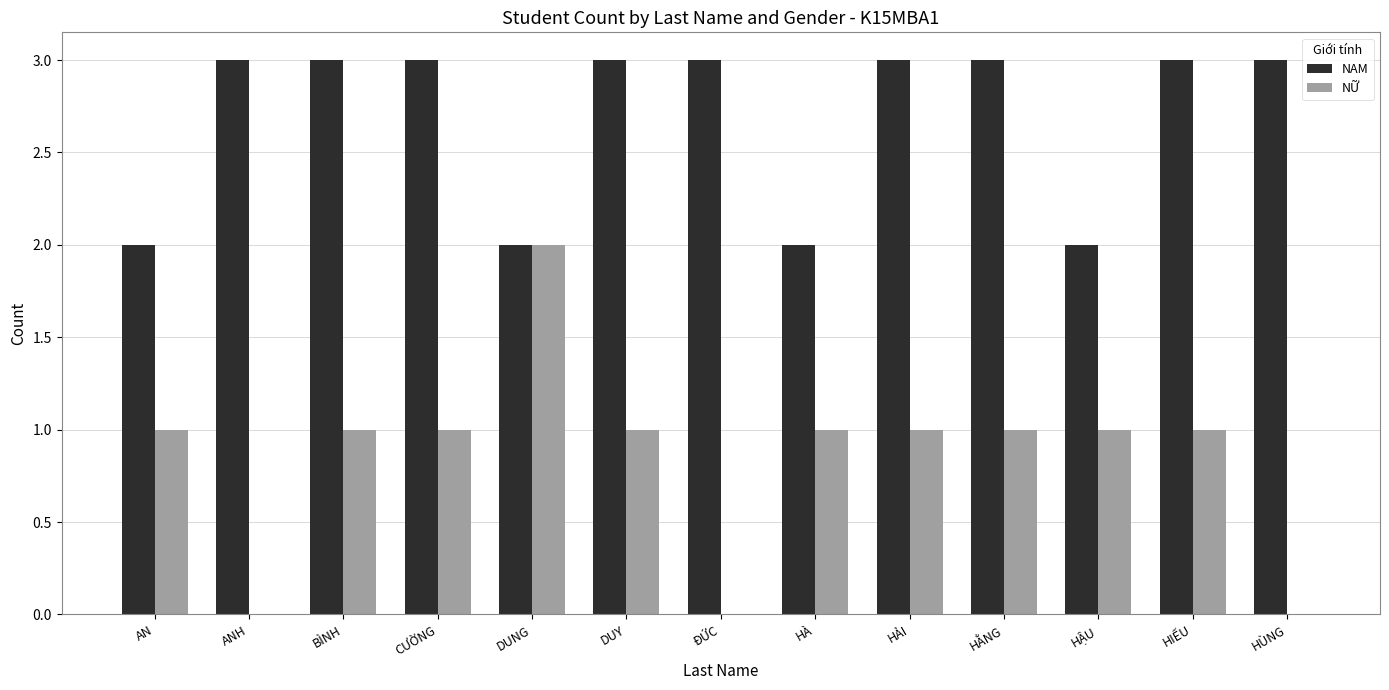

The value of NAM at BÌNH is 3. True or false?

True